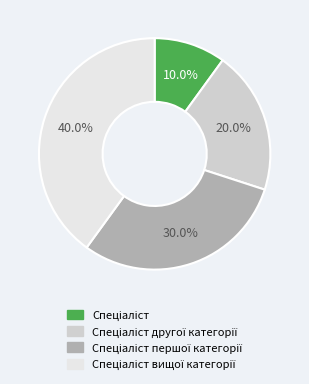

Does any single category account for the majority?

No